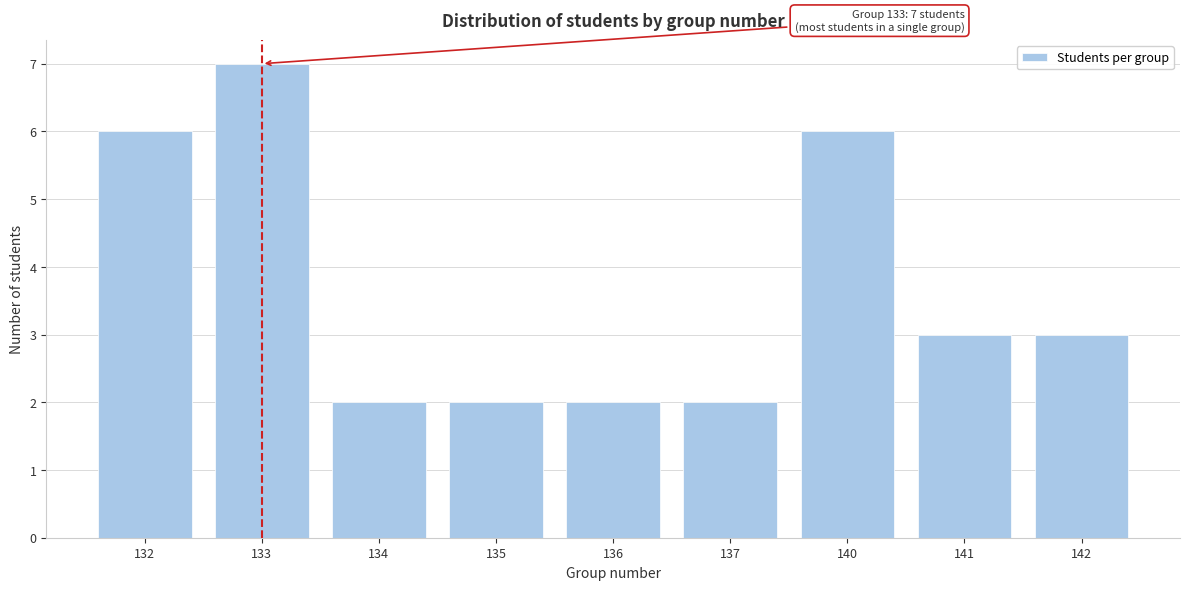

Reading left to right, transcribe all the data shown in this chart.

6	7	2	2	2	2	6	3	3